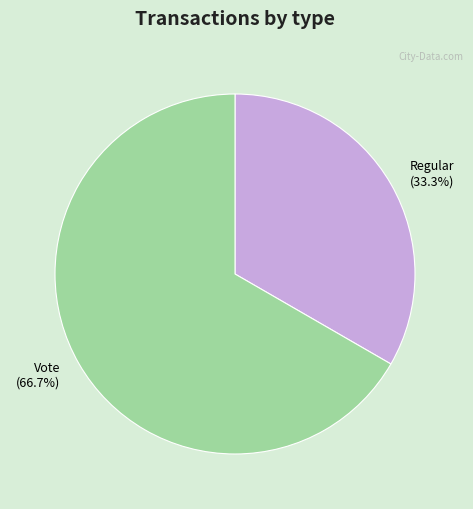

To the nearest percent, what percentage of the pie is Vote?

67%